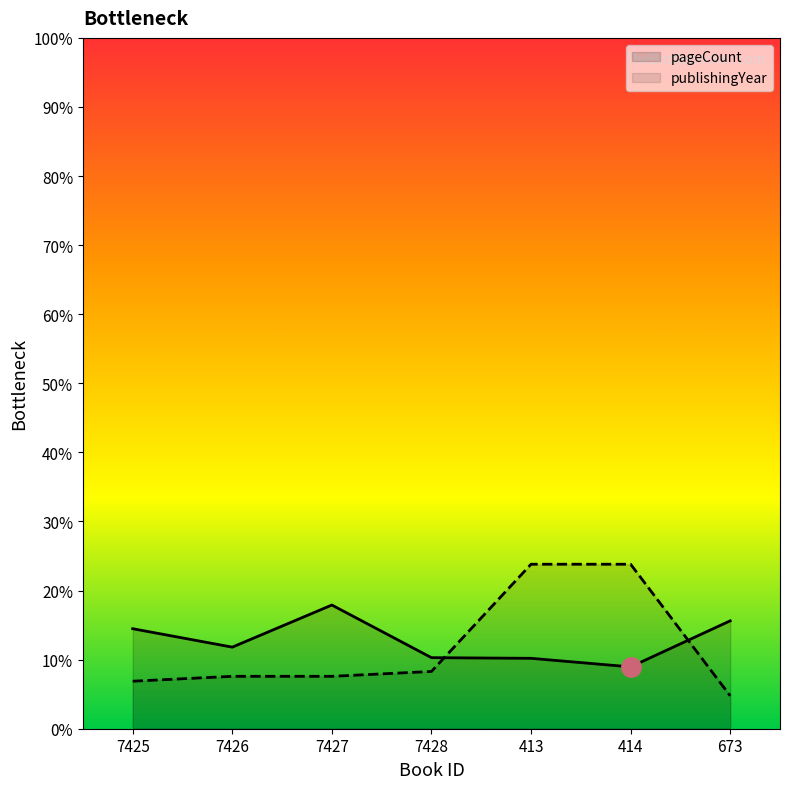

Which series has the largest total across all categories?

pageCount